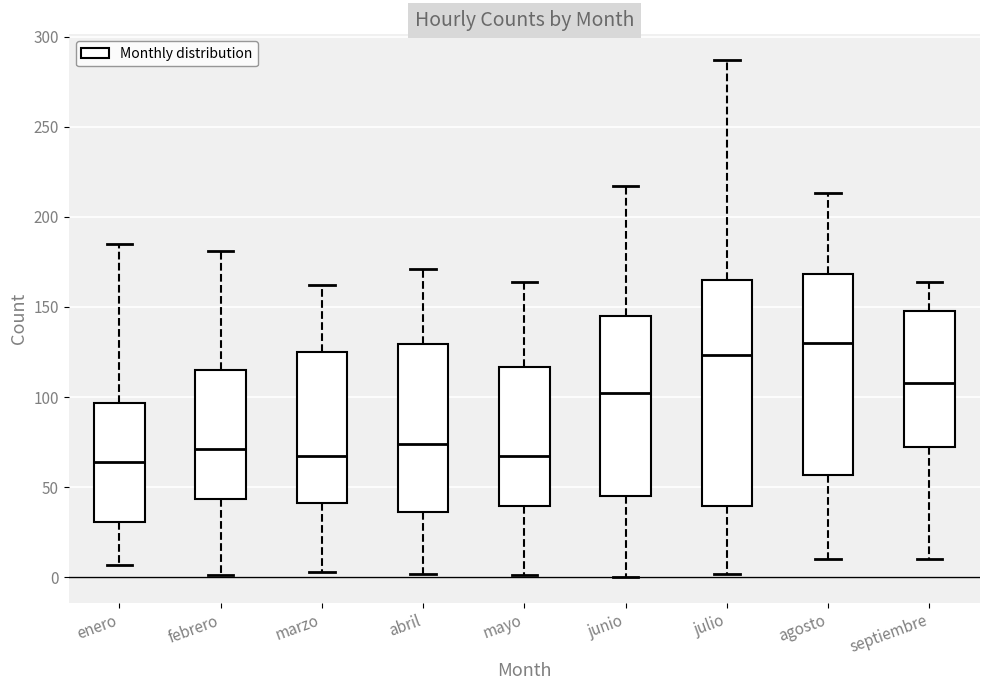

Where does the median line of the box for agosto sit on the y-axis? The values are not printed on the chart, so give them approximately, as read against the axis.

130